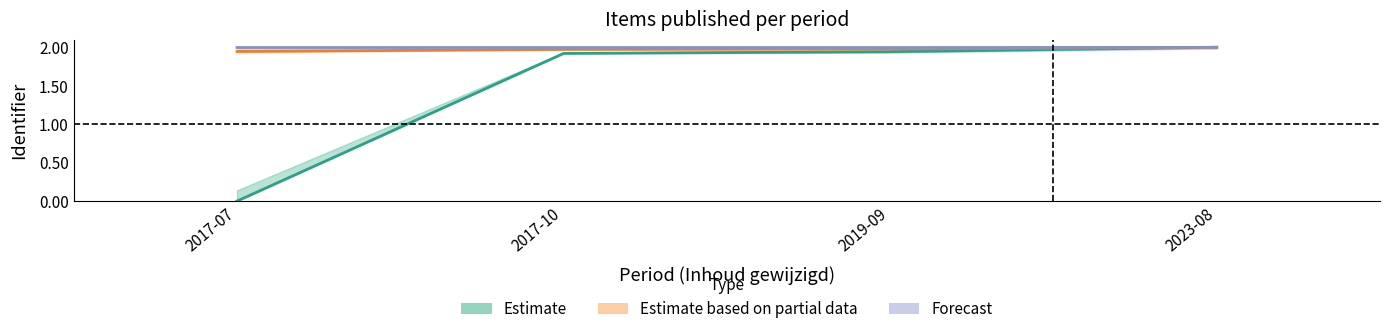

The value of Forecast at 2017-07 is 1.0. True or false?

False